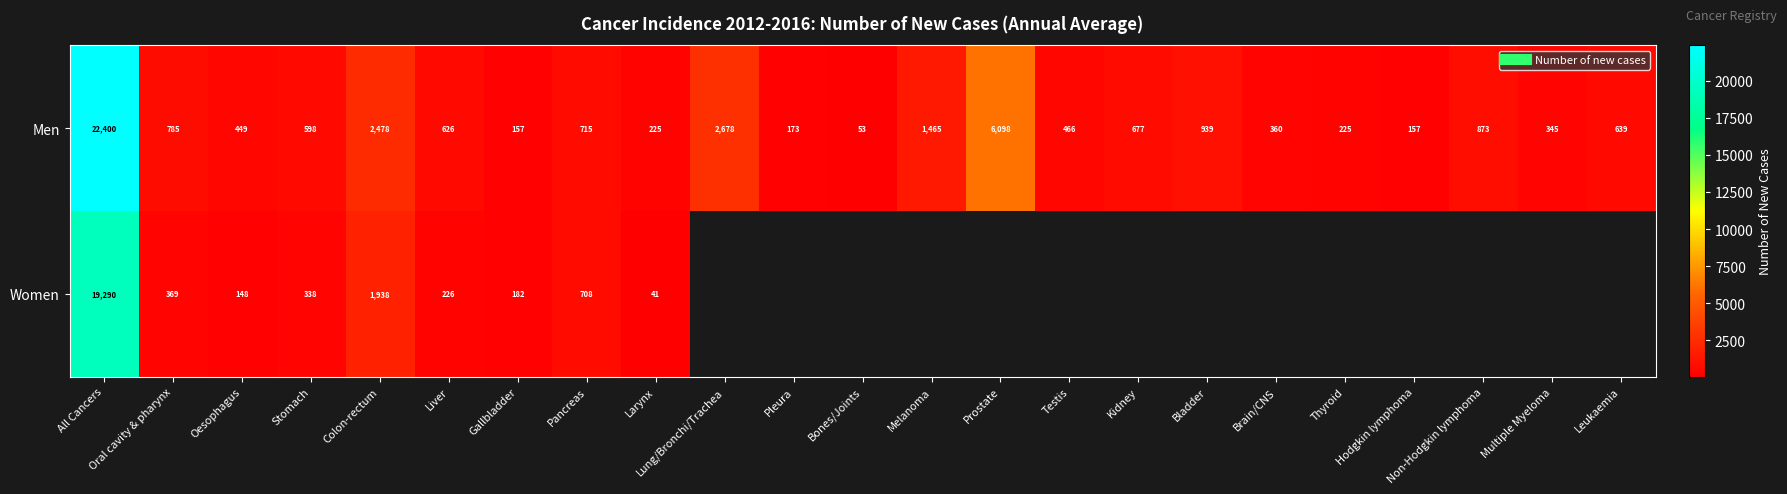

At how many categories does at least one series exceed 11991?

1